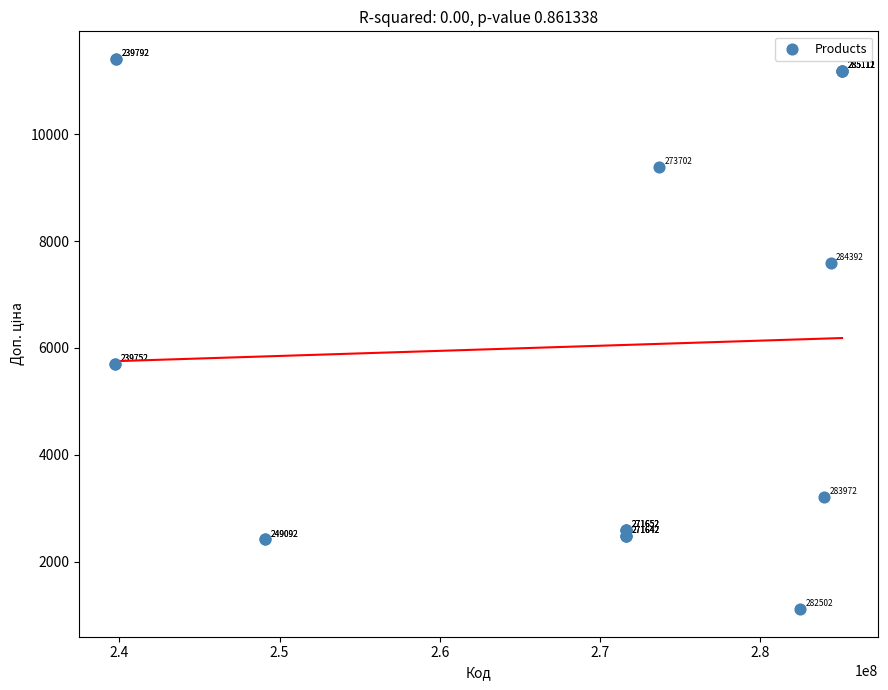

What Y value in the scatter plot is closest to 6259?

5705.0